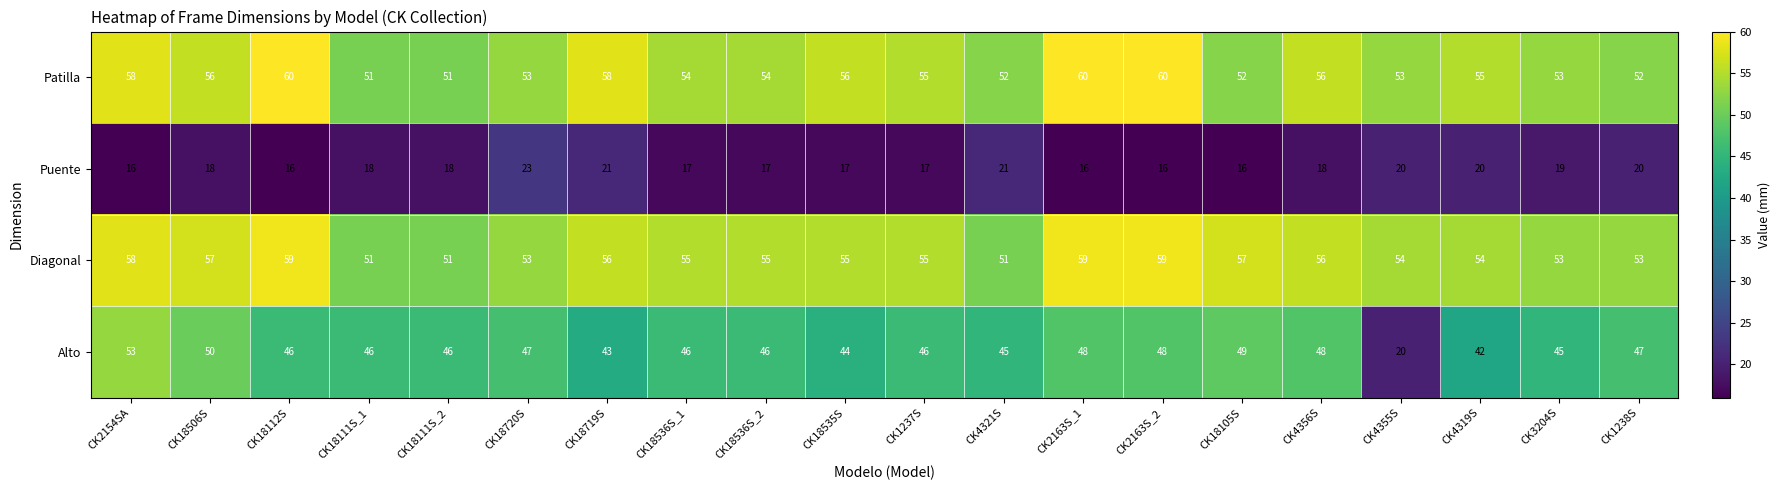

True or false: Patilla has a value of 93 at CK18719S.

False